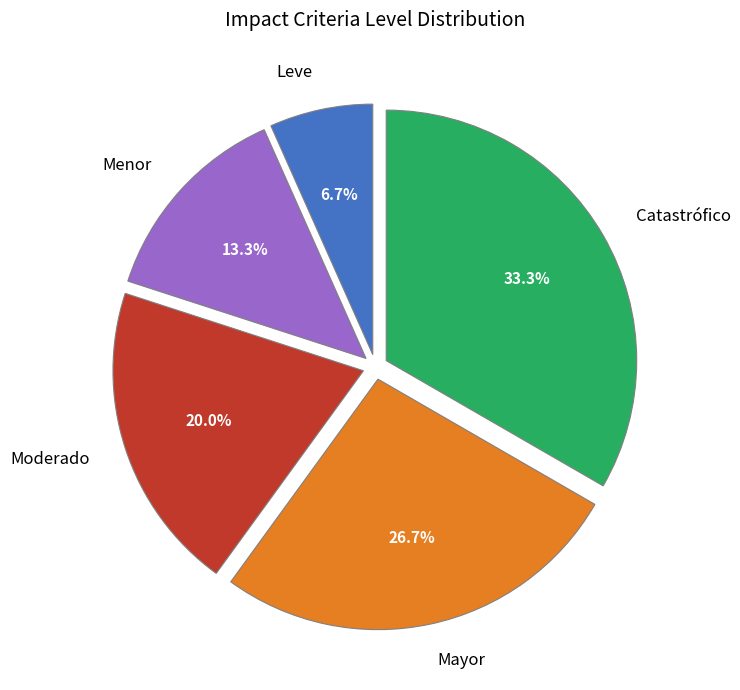

To the nearest percent, what is the combined percentage of Mayor and Catastrófico?

60%